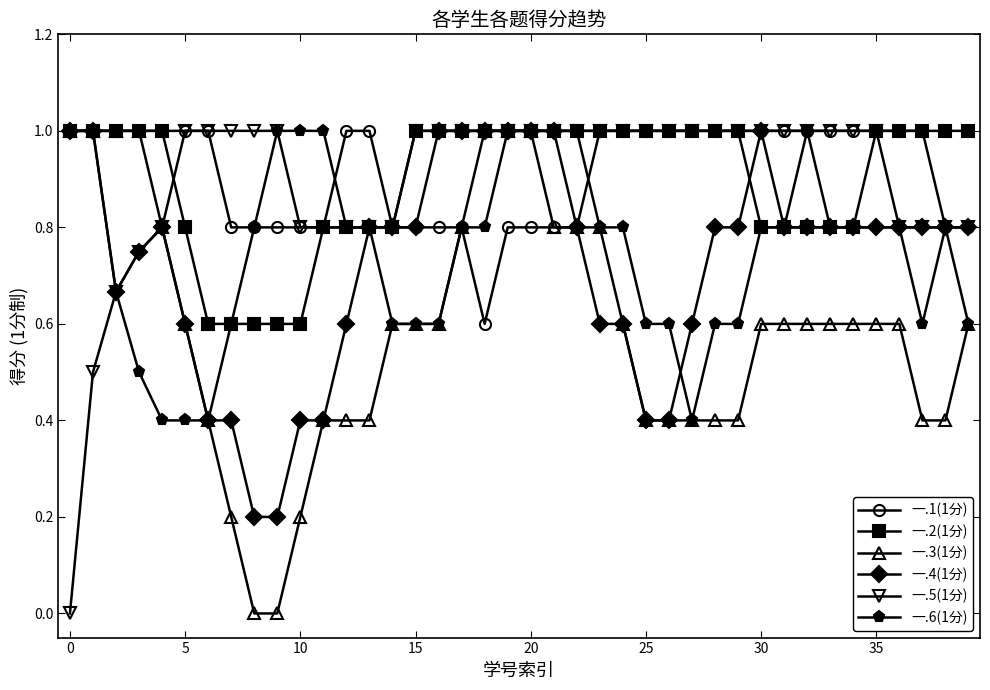

What are all the series names shown in the legend?

一.1(1分), 一.2(1分), 一.3(1分), 一.4(1分), 一.5(1分), 一.6(1分)